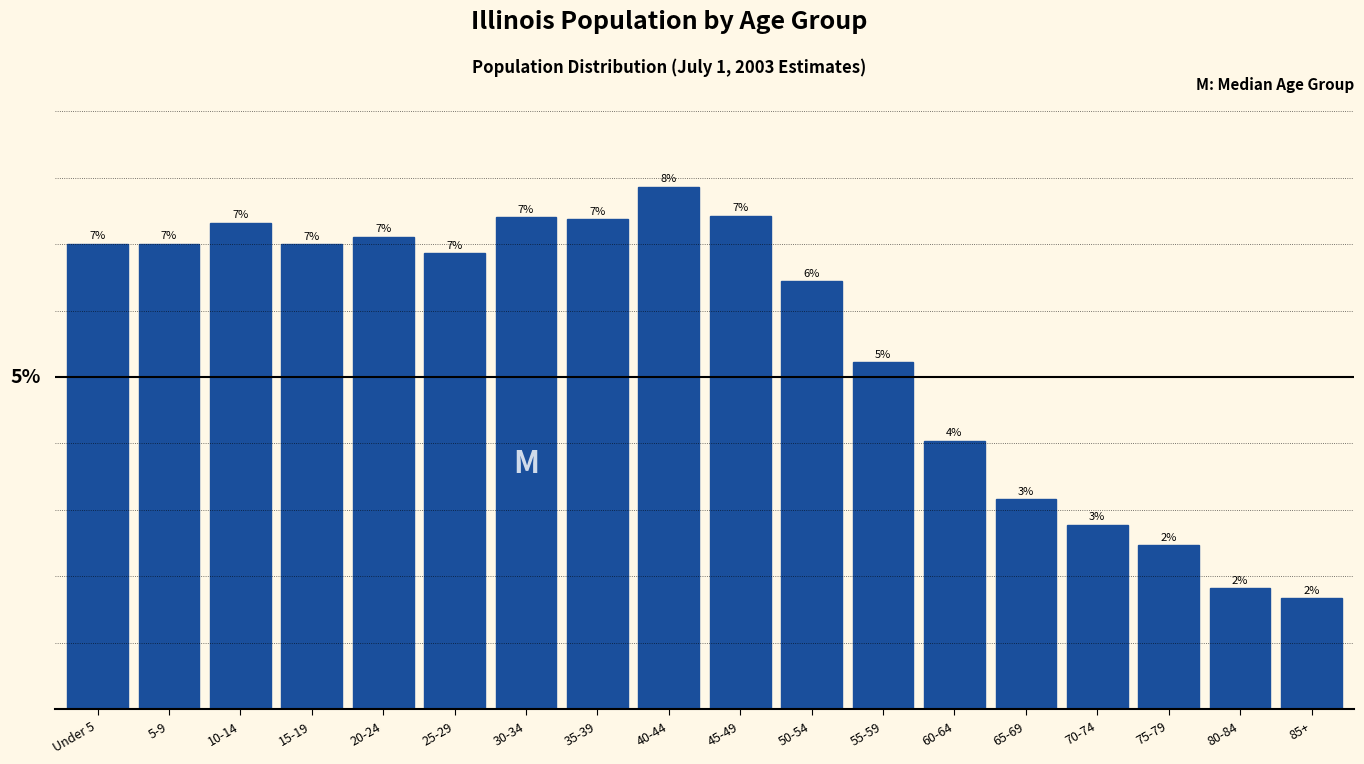

Which label corresponds to the largest value in the chart?

40-44